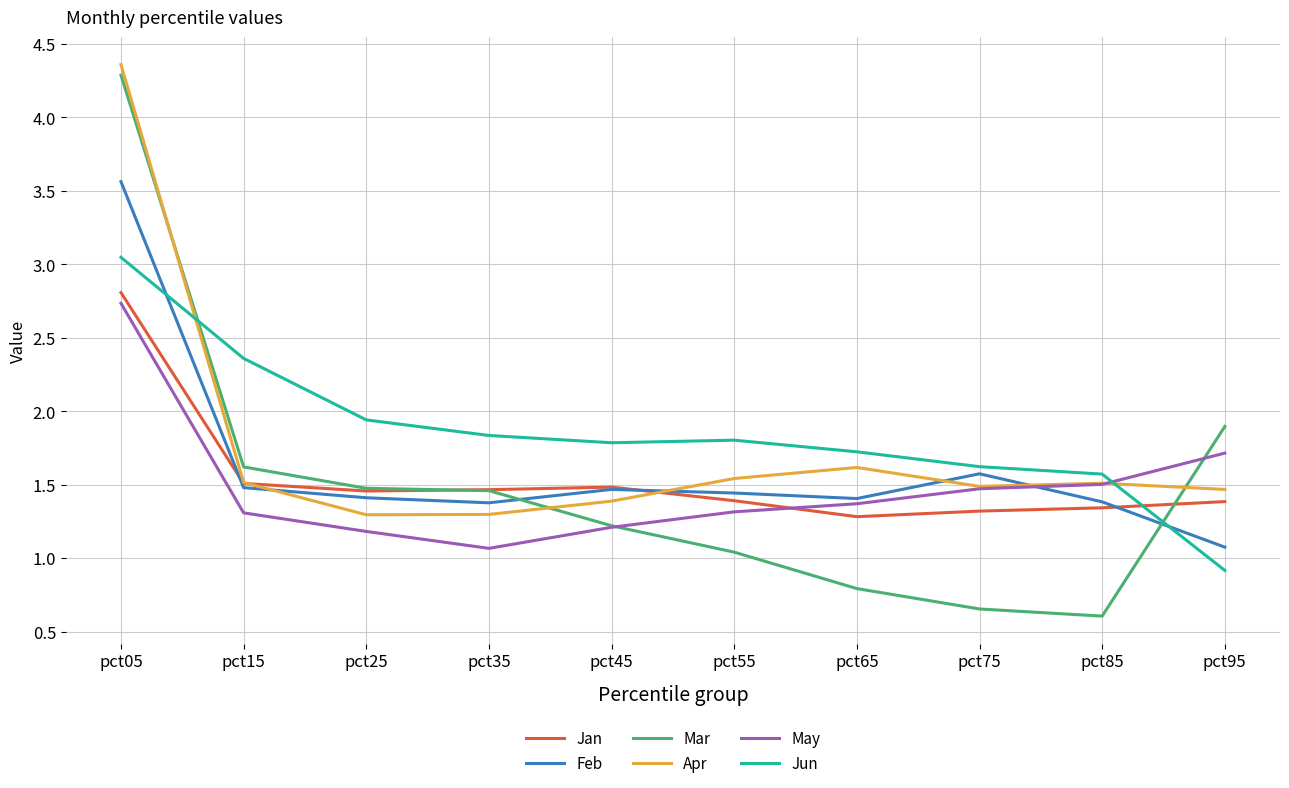

How many times do Jun and Apr cross each other?

2